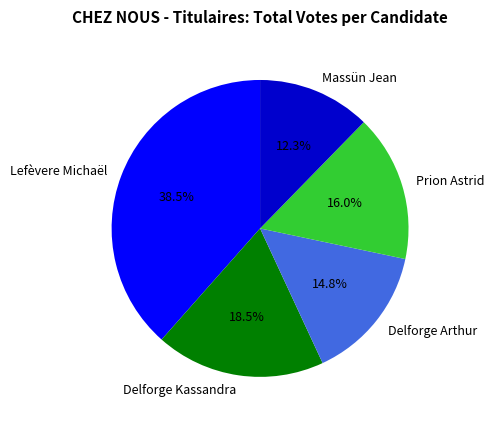

What is the largest slice in the pie chart?

Lefèvere Michaël